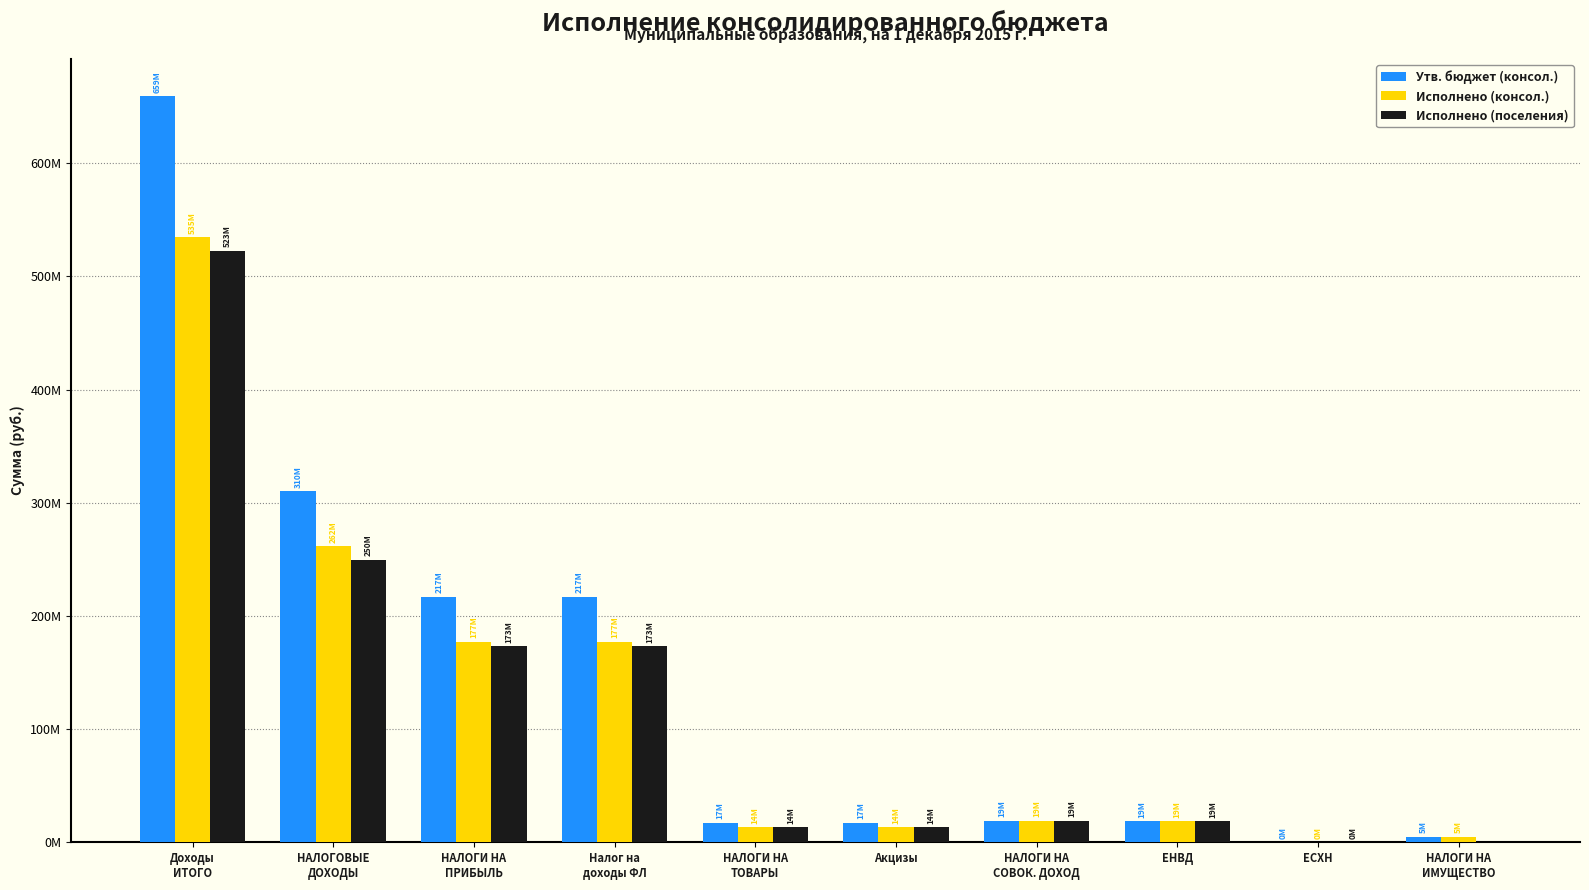

What are all the series names shown in the legend?

Утв. бюджет (консол.), Исполнено (консол.), Исполнено (поселения)